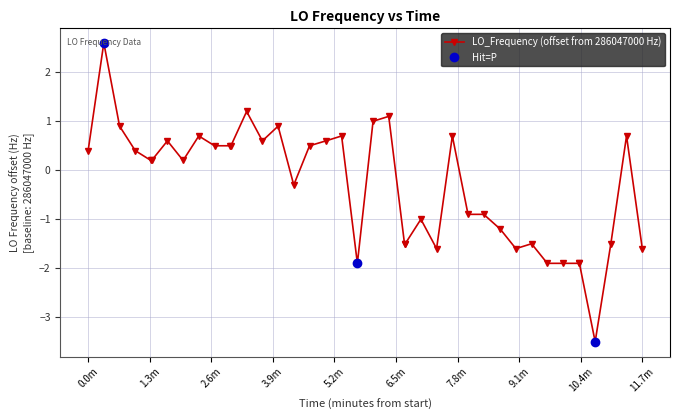

What is the sum of all values?

-12.4